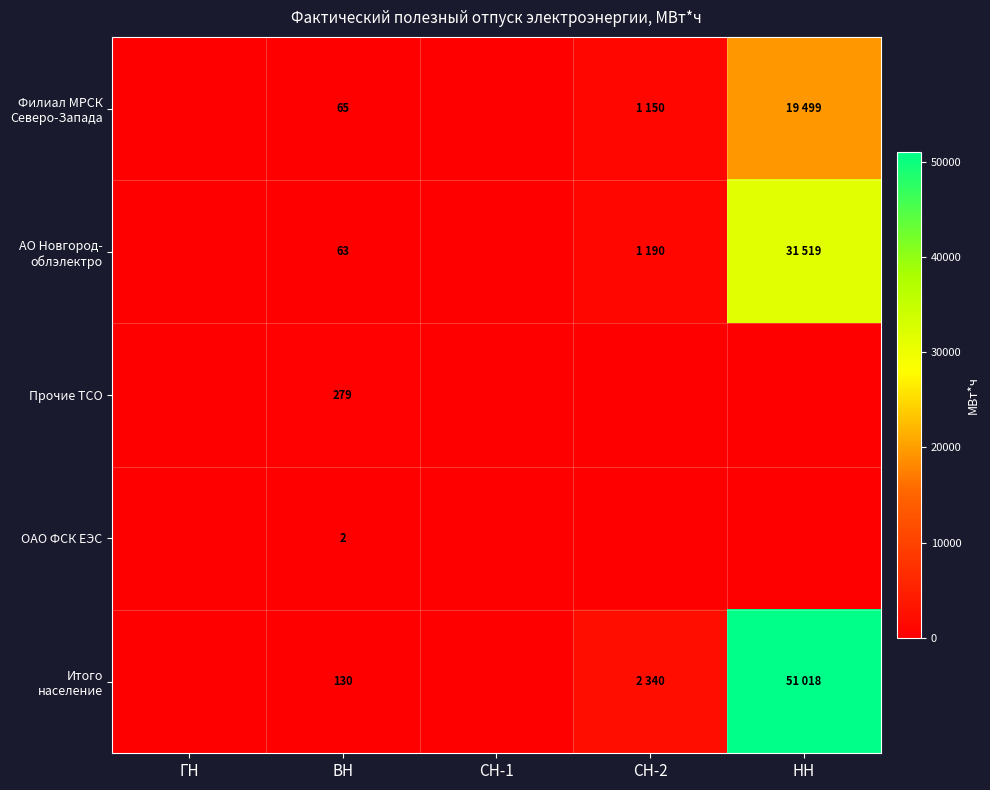

Which has a higher value, СН-2 or ГН?

СН-2